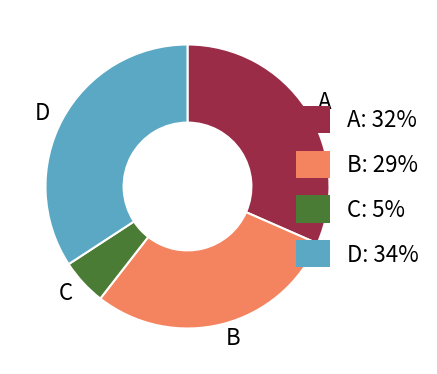

Is it true that C is 5% of the pie?

True